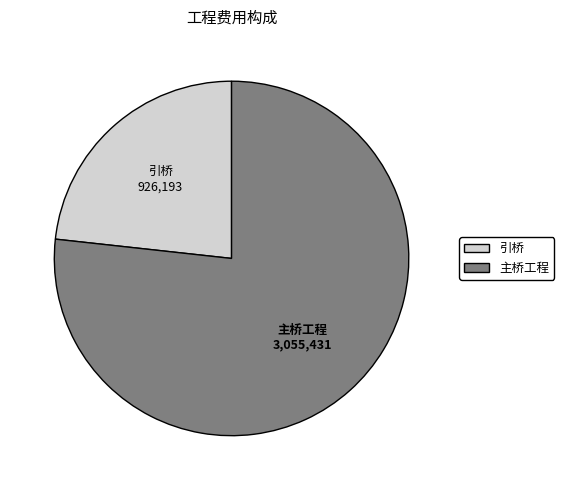

Does 引桥 account for over 50% of the chart?

No